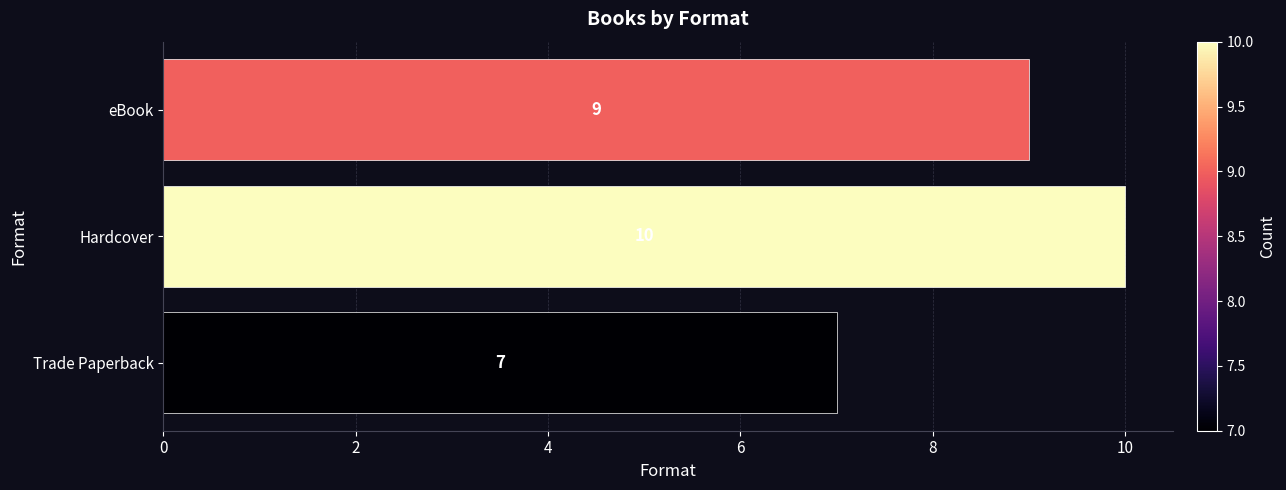

Reading top to bottom, list all the values displayed in this chart.

9	10	7